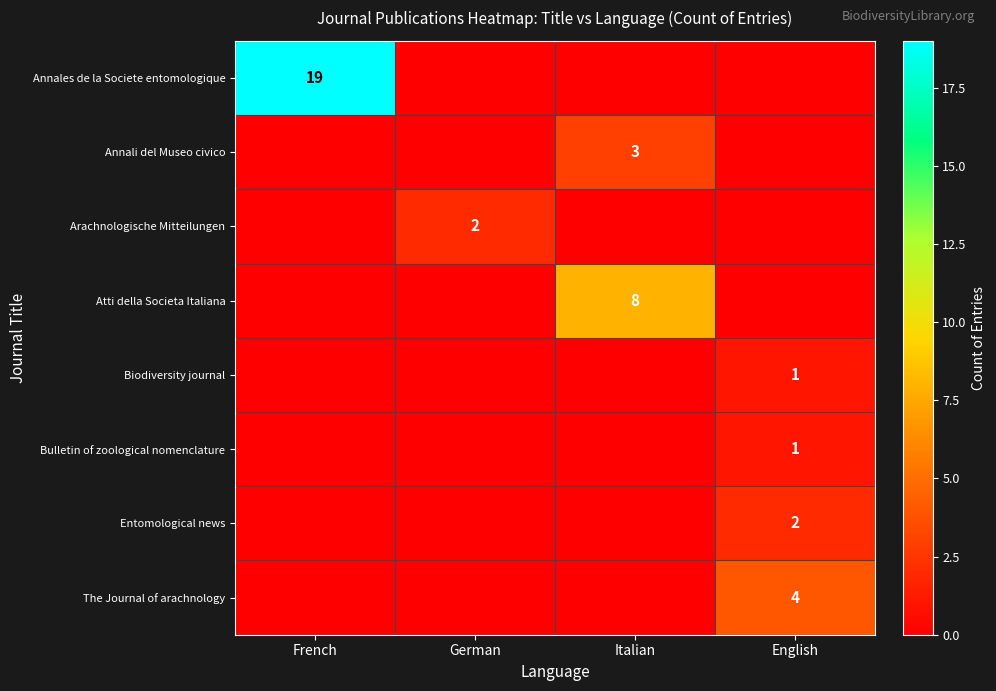

Is the value of Entomological news at English greater than the value of Bulletin of zoological nomenclature at English?

Yes